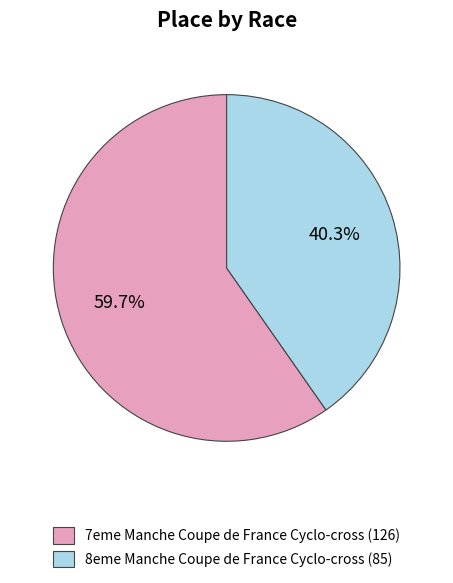

Which has a higher value, 7eme Manche Coupe de France Cyclo-cross (126) or 8eme Manche Coupe de France Cyclo-cross (85)?

7eme Manche Coupe de France Cyclo-cross (126)